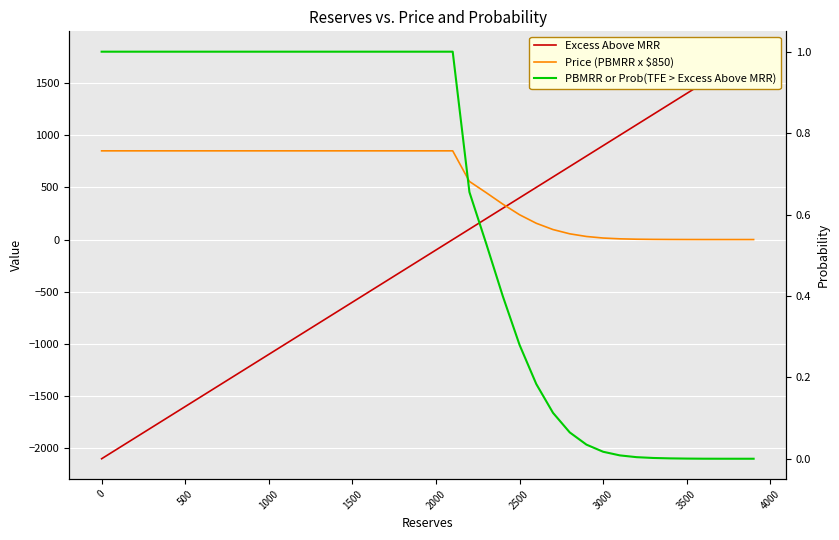

At how many categories does at least one series exceed 1616?

2